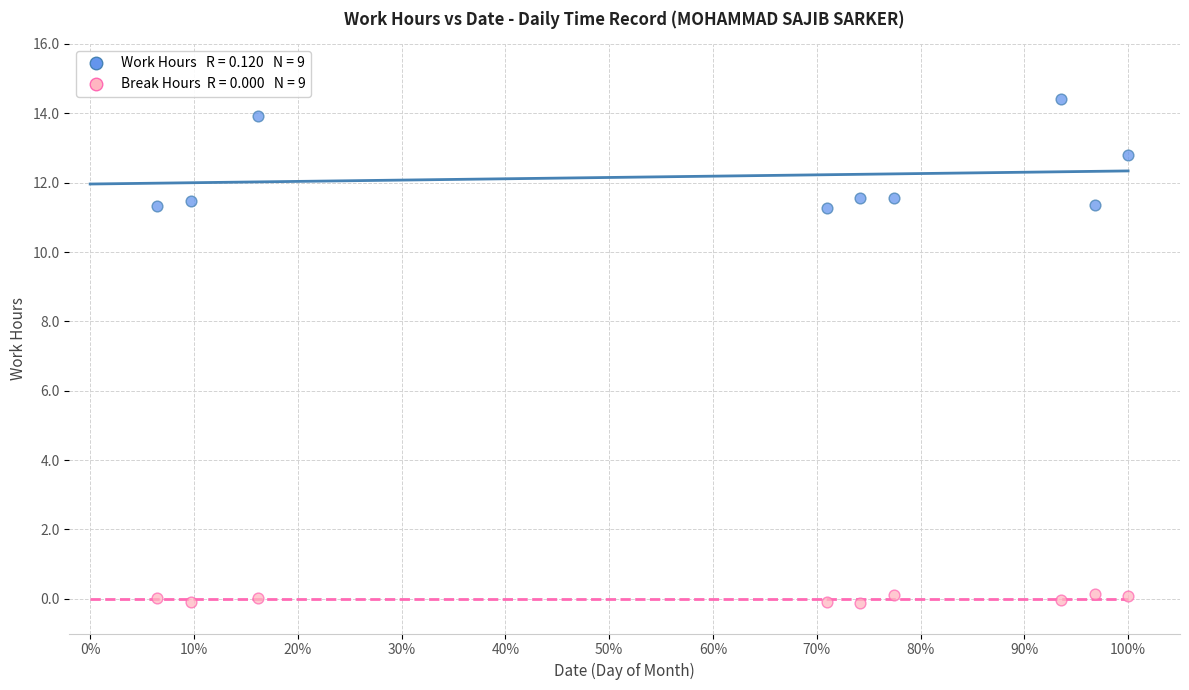

Across all data points, what is the range of Y values (max minus min)?

14.5